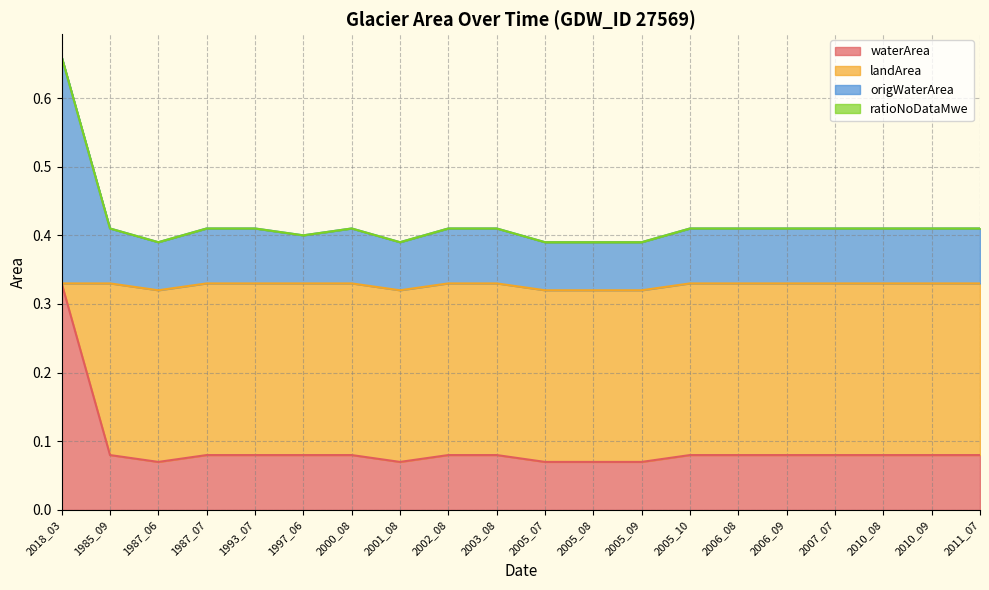

Between 2001_08 and 2006_08, which is larger?

2006_08